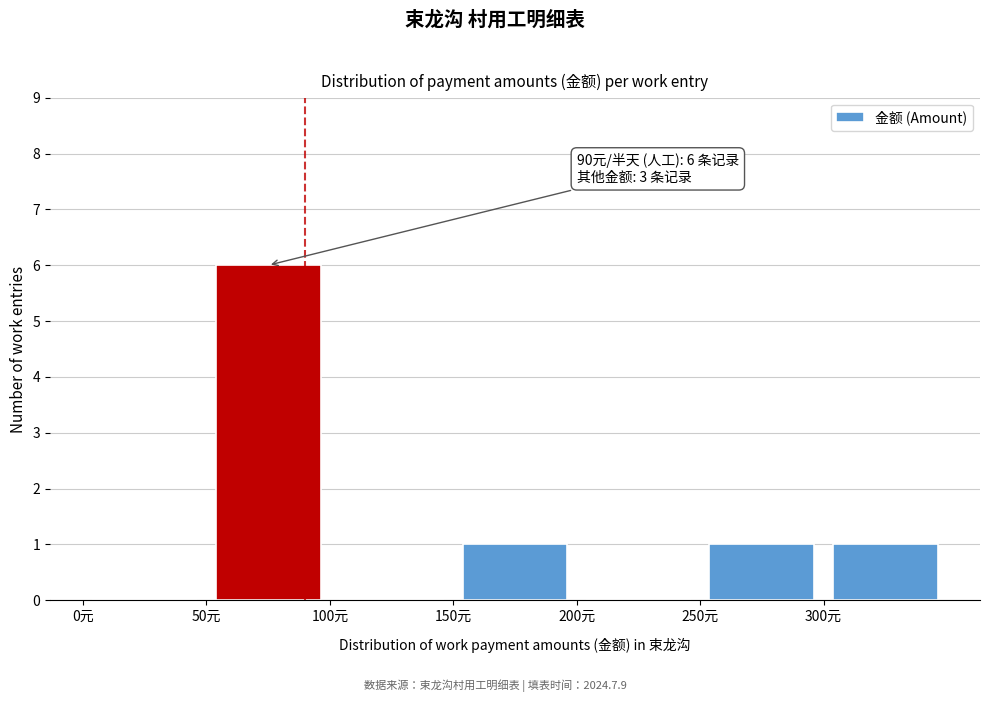

Over which range of the x-axis is the bar tallest?

50 to 100